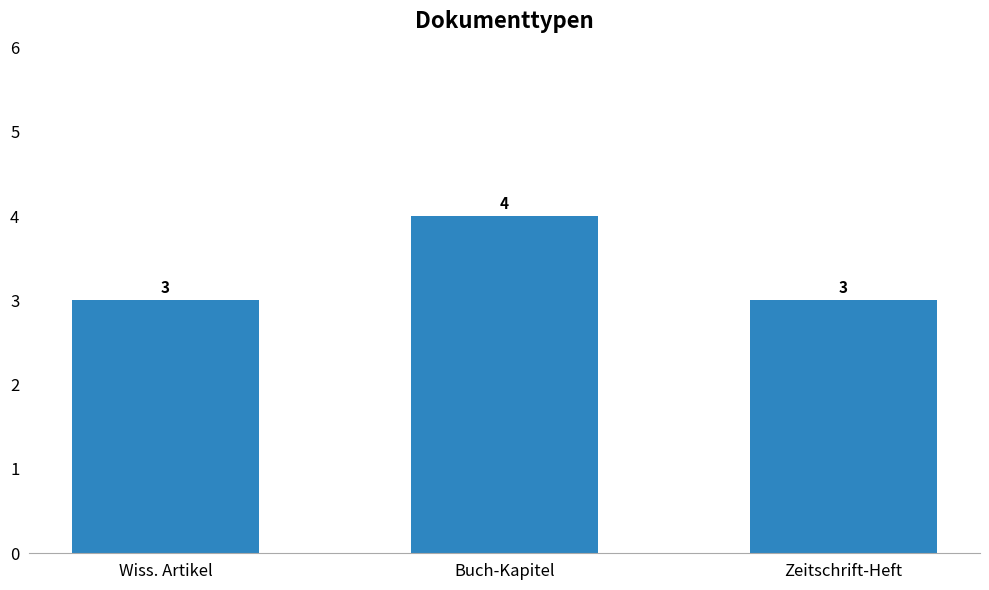

What is the approximate value at Zeitschrift-Heft?

3